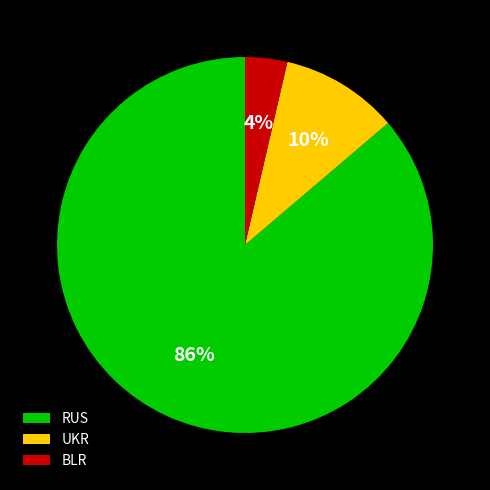

What is the smallest slice in the pie chart?

BLR